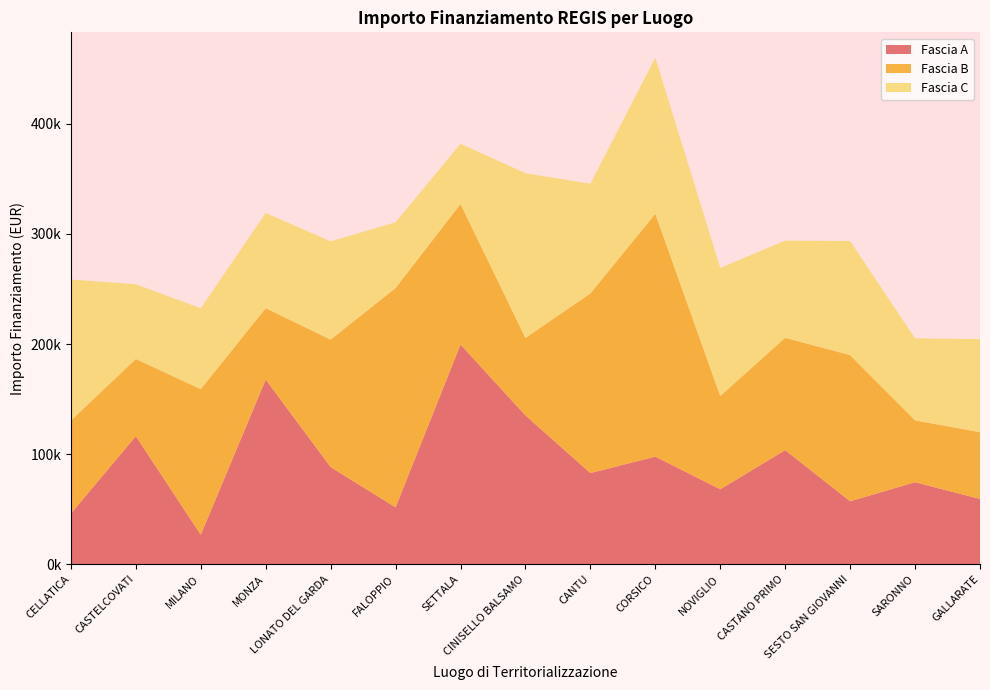

Reading left to right, transcribe all the data shown in this chart.

Fascia A: CELLATICA=46044.5	CASTELCOVATI=116324.6	MILANO=26730.0	MONZA=167724.8	LONATO DEL GARDA=88213.8	FALOPPIO=51620.1	SETTALA=199567.7	CINISELLO BALSAMO=135157.2	CANTU=82798.6	CORSICO=97694.9	NOVIGLIO=68057.8	CASTANO PRIMO=103619.9	SESTO SAN GIOVANNI=57160.7	SARONNO=74486.0	GALLARATE=59229.0
Fascia B: CELLATICA=84538.8	CASTELCOVATI=70120.9	MILANO=132279.7	MONZA=64886.6	LONATO DEL GARDA=115789.8	FALOPPIO=199303.9	SETTALA=127674.8	CINISELLO BALSAMO=70397.4	CANTU=163198.8	CORSICO=220663.0	NOVIGLIO=84744.5	CASTANO PRIMO=102092.5	SESTO SAN GIOVANNI=132781.0	SARONNO=56181.6	GALLARATE=60687.8
Fascia C: CELLATICA=128032.6	CASTELCOVATI=67843.7	MILANO=73496.1	MONZA=86448.2	LONATO DEL GARDA=89266.3	FALOPPIO=59681.5	SETTALA=54682.1	CINISELLO BALSAMO=149604.4	CANTU=99582.8	CORSICO=141794.5	NOVIGLIO=116324.6	CASTANO PRIMO=88213.8	SESTO SAN GIOVANNI=103619.9	SARONNO=74486.0	GALLARATE=84538.8